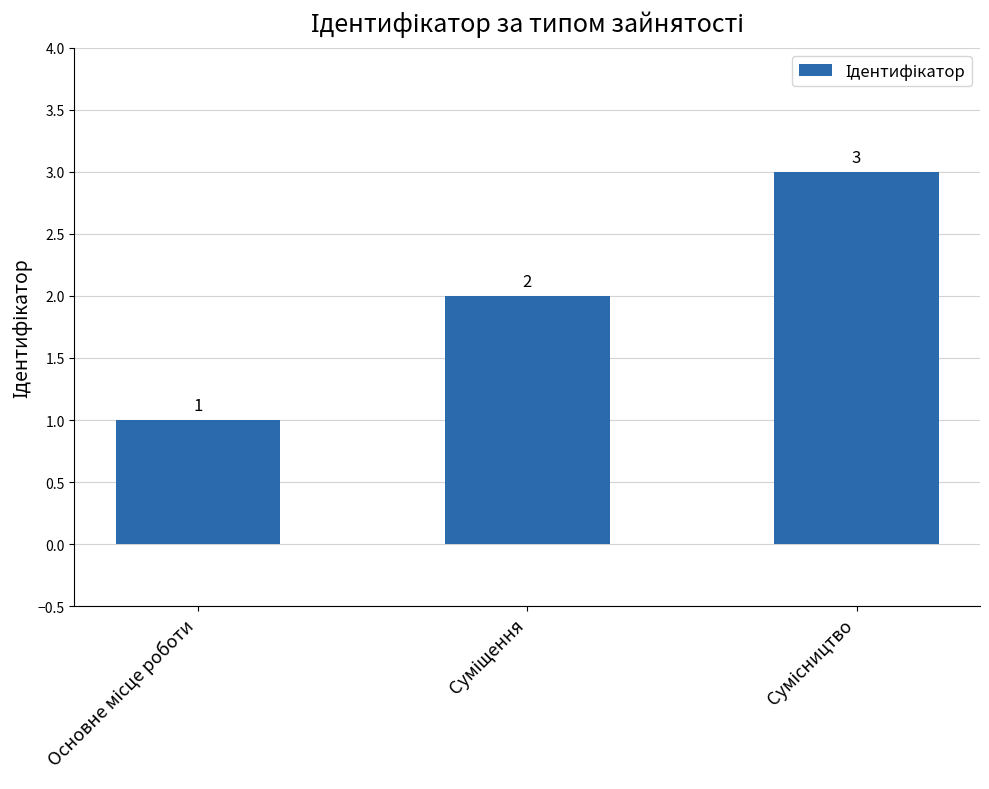

What is the sum of all values?

6